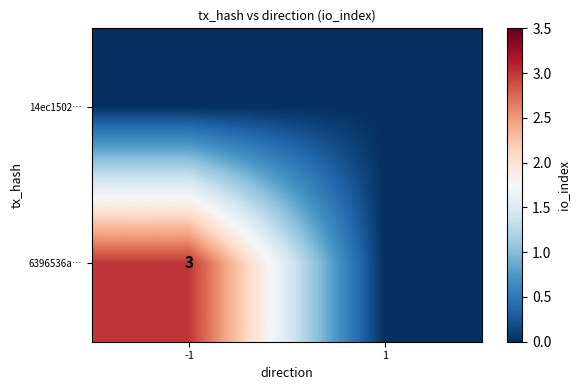

What is the difference between the highest and lowest values at -1?

3